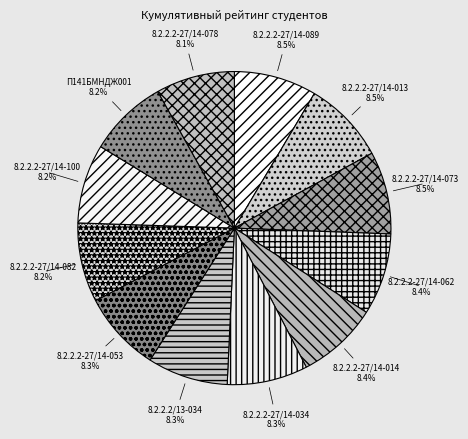

How much of the chart is everything except 8.2.2.2-27/14-053?

91.7%